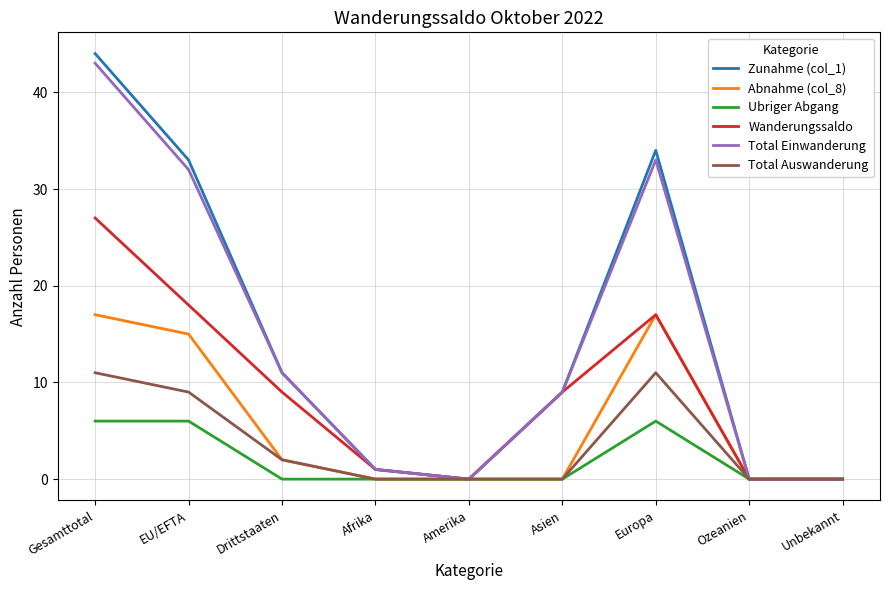

What are all the series names shown in the legend?

Zunahme (col_1), Abnahme (col_8), Ubriger Abgang, Wanderungssaldo, Total Einwanderung, Total Auswanderung